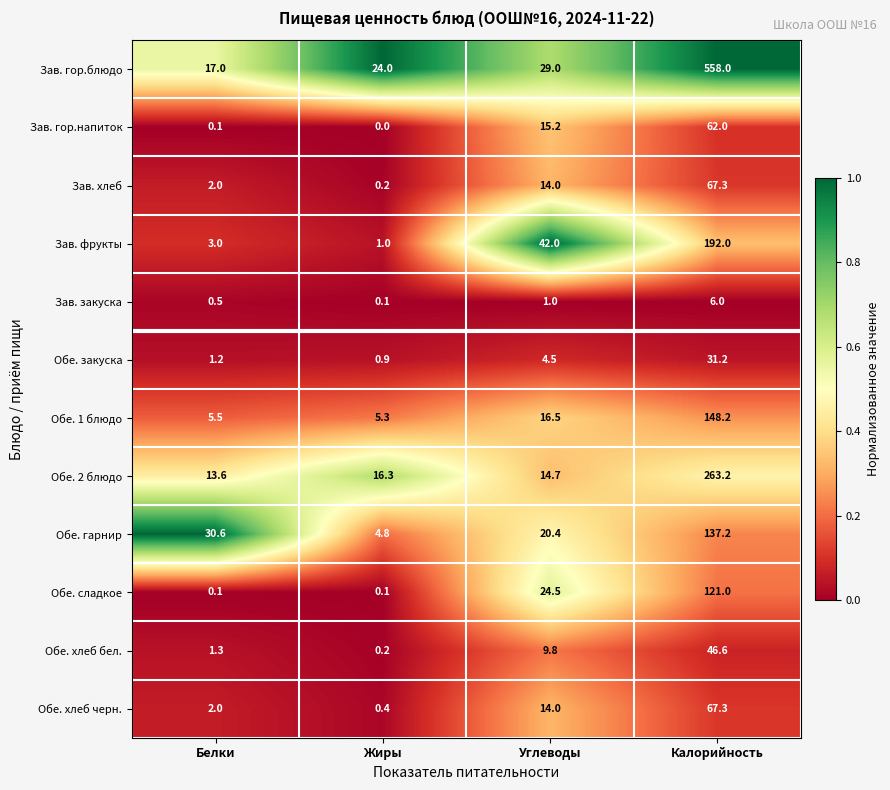

The Зав. гор.напиток series shows 21.7 at Жиры. True or false?

False